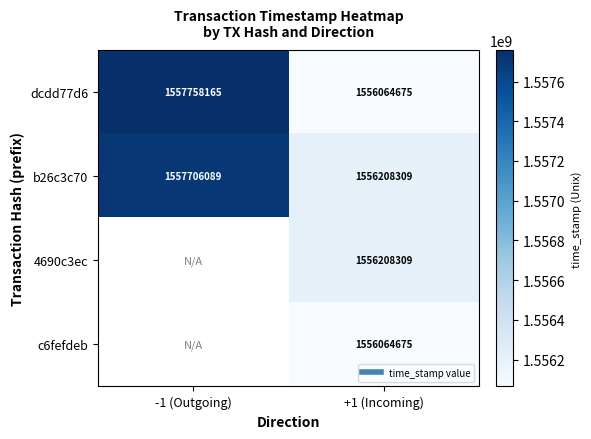

True or false: c6fefdeb has a value of 1556064675.0 at +1 (Incoming).

True